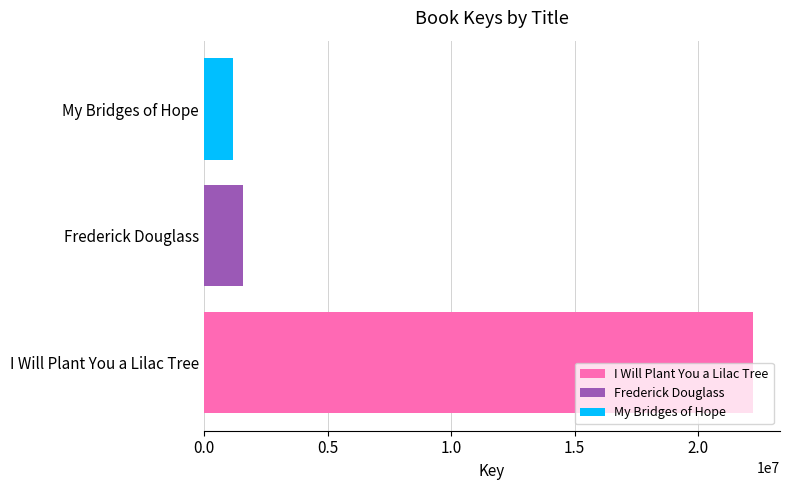

What is the approximate value of My Bridges of Hope at Frederick Douglass?

1187061